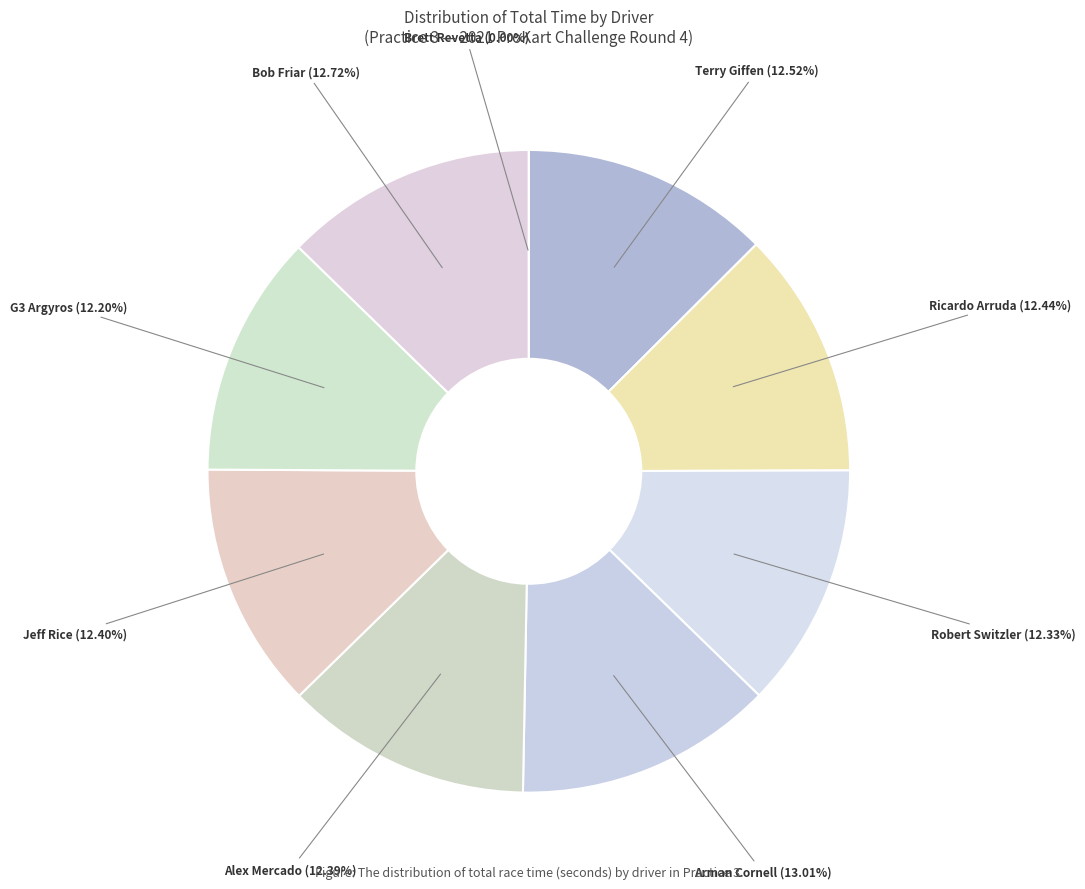

To the nearest percent, what portion does Bob Friar represent?

13%